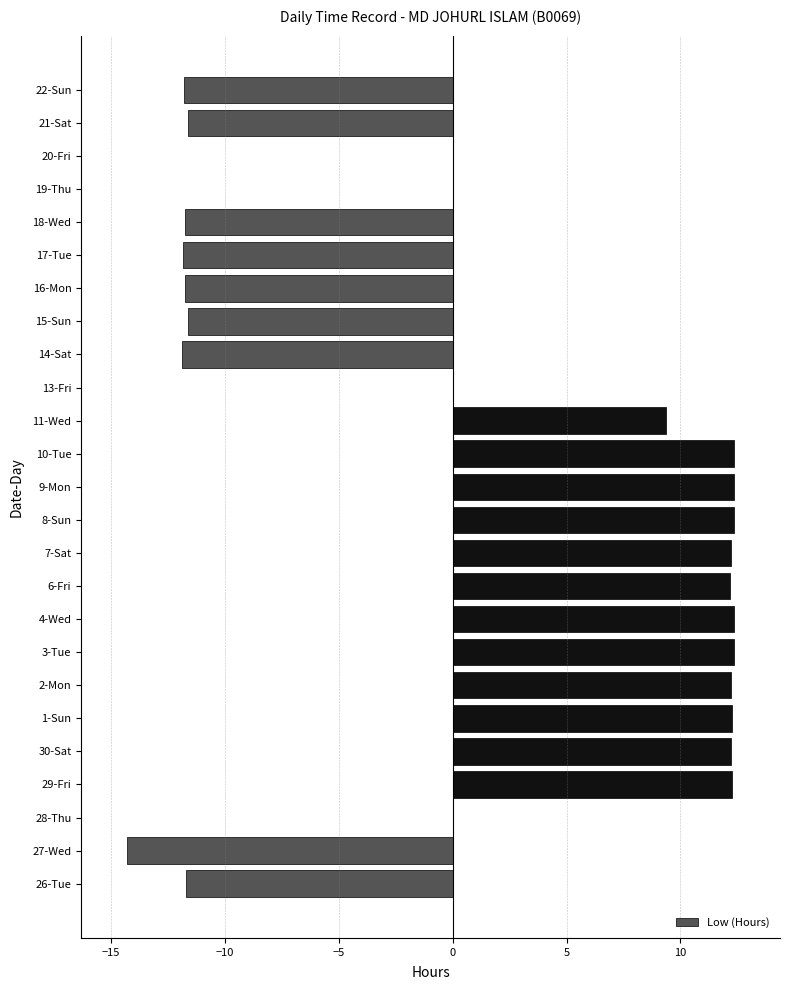

What is the sum of all values?

36.3